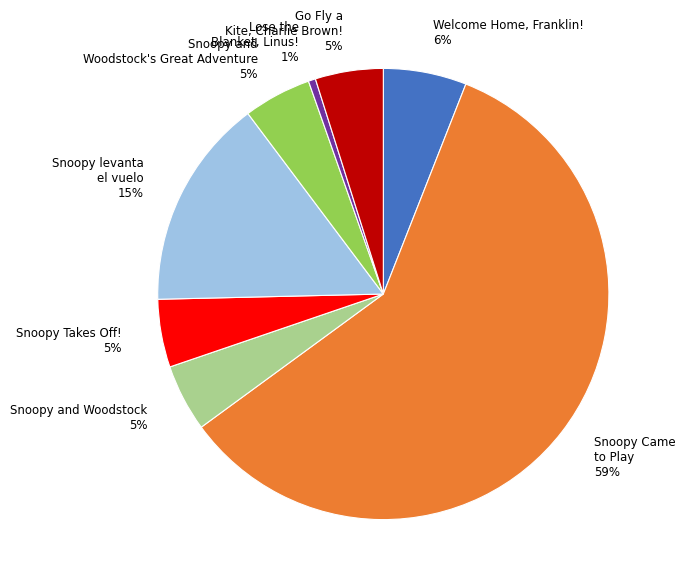

To the nearest percent, what is the difference between the Lose the Blanket, Linus! 1% and Snoopy and Woodstock's Great Adventure 5% slice percentages?

4%